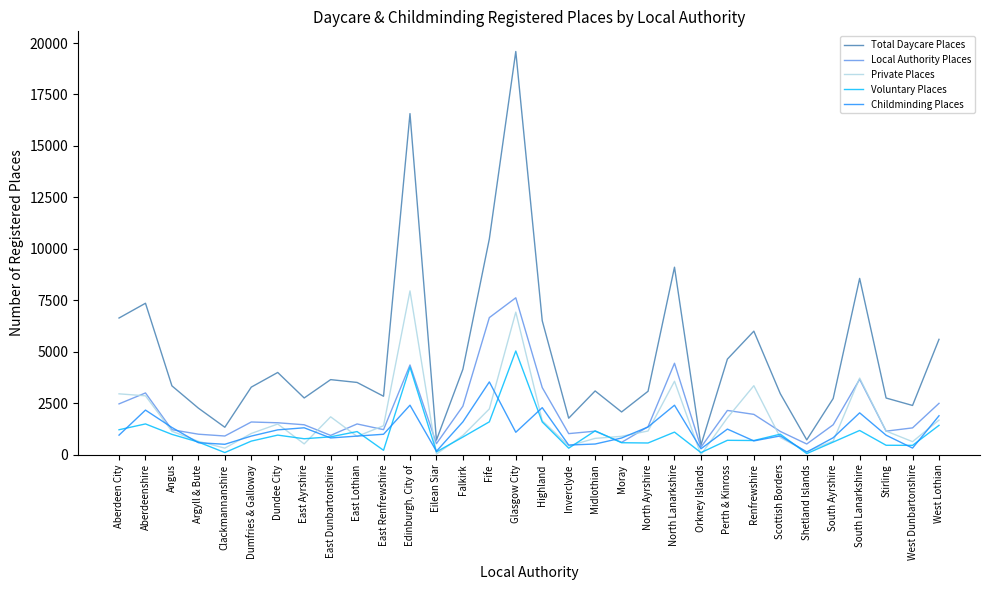

Rank the categories by Private Places value from lowest to highest.

Orkney Islands, Eilean Siar, Shetland Islands, Clackmannanshire, Inverclyde, East Ayrshire, West Dunbartonshire, Argyll & Bute, South Ayrshire, Midlothian, Scottish Borders, East Lothian, Moray, Falkirk, Dumfries & Galloway, Angus, Stirling, North Ayrshire, East Renfrewshire, Dundee City, Highland, West Lothian, Perth & Kinross, East Dunbartonshire, Fife, Aberdeenshire, Aberdeen City, Renfrewshire, North Lanarkshire, South Lanarkshire, Glasgow City, Edinburgh, City of